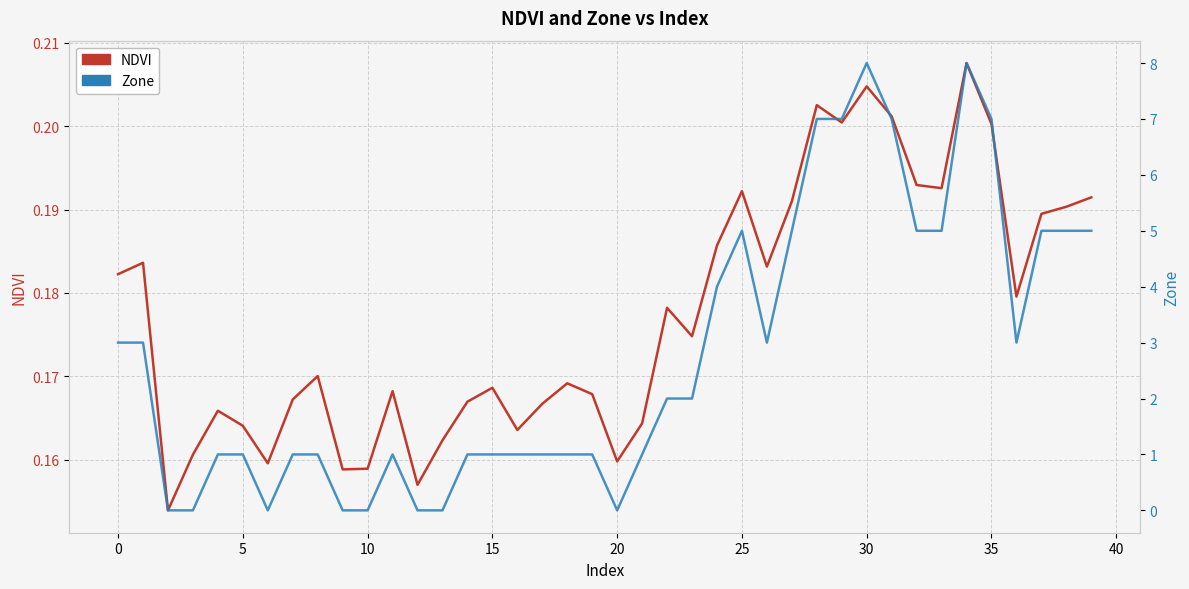

What is the value of the Zone point at the 27th from the left?

3.0